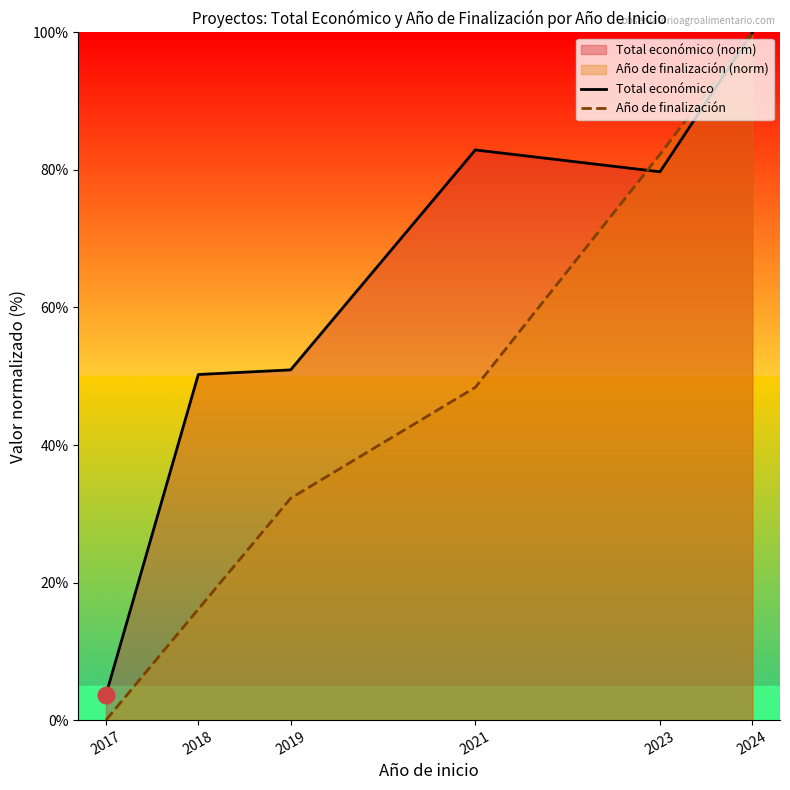

The Total económico series shows 11.7 at 2018. True or false?

False